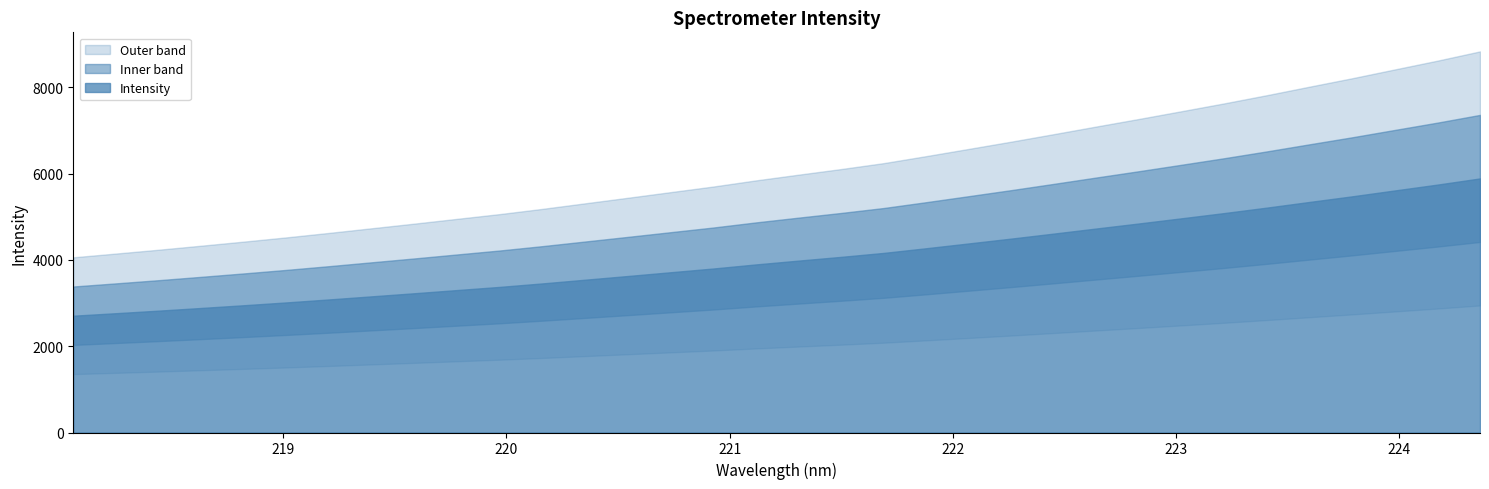

What is the label of the 28th point from the left?

223.2172